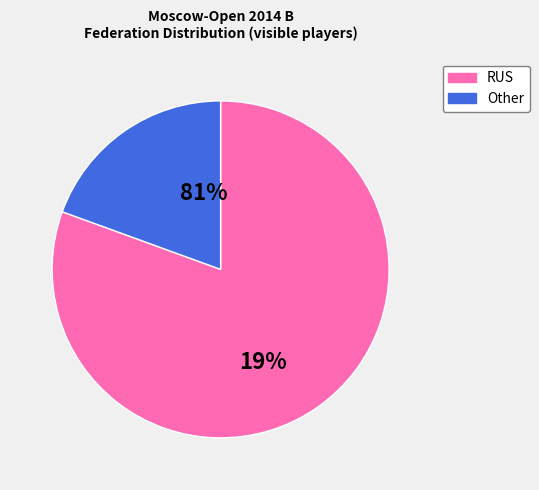

What is the change in value from RUS to Other?

-78